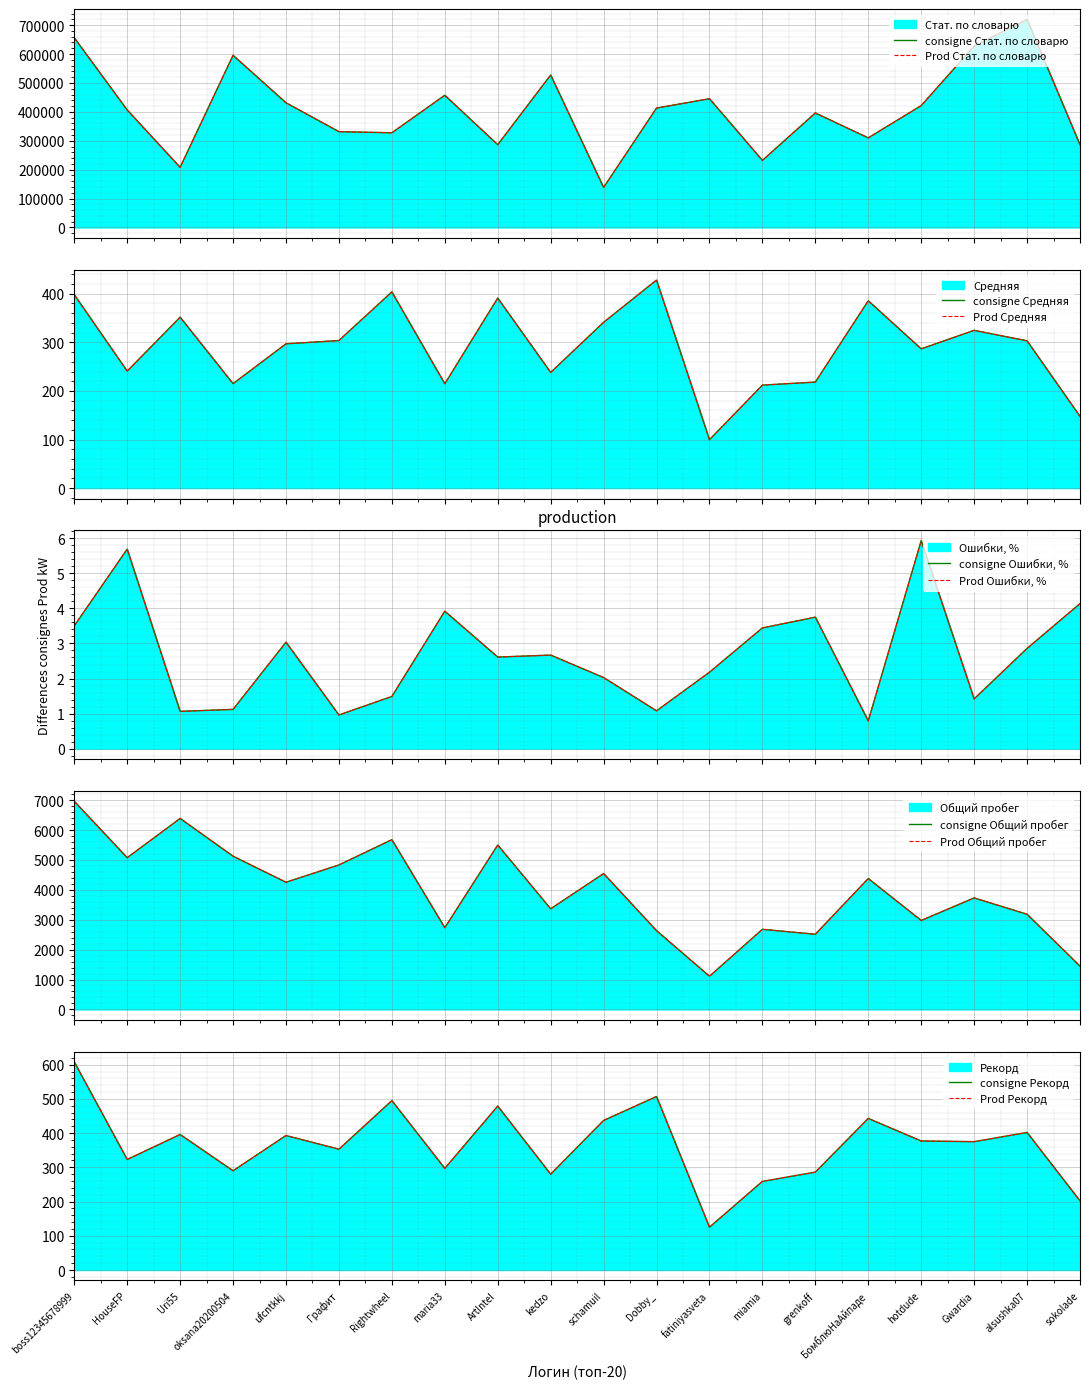

What is the difference between the maximum and minimum values in the Стат. по словарю series?

581359.0